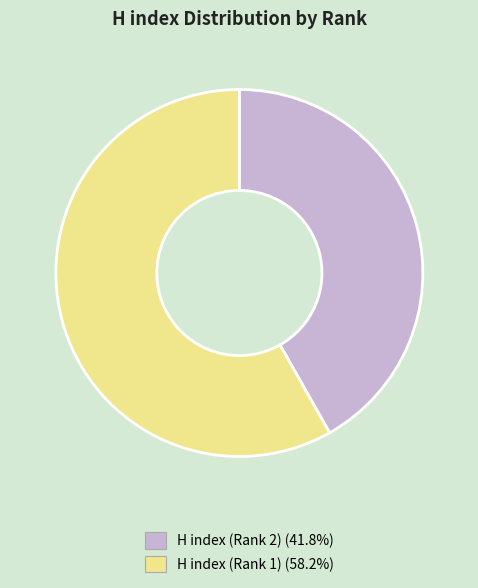

Is it true that H index (Rank 1) is 46% of the pie?

False